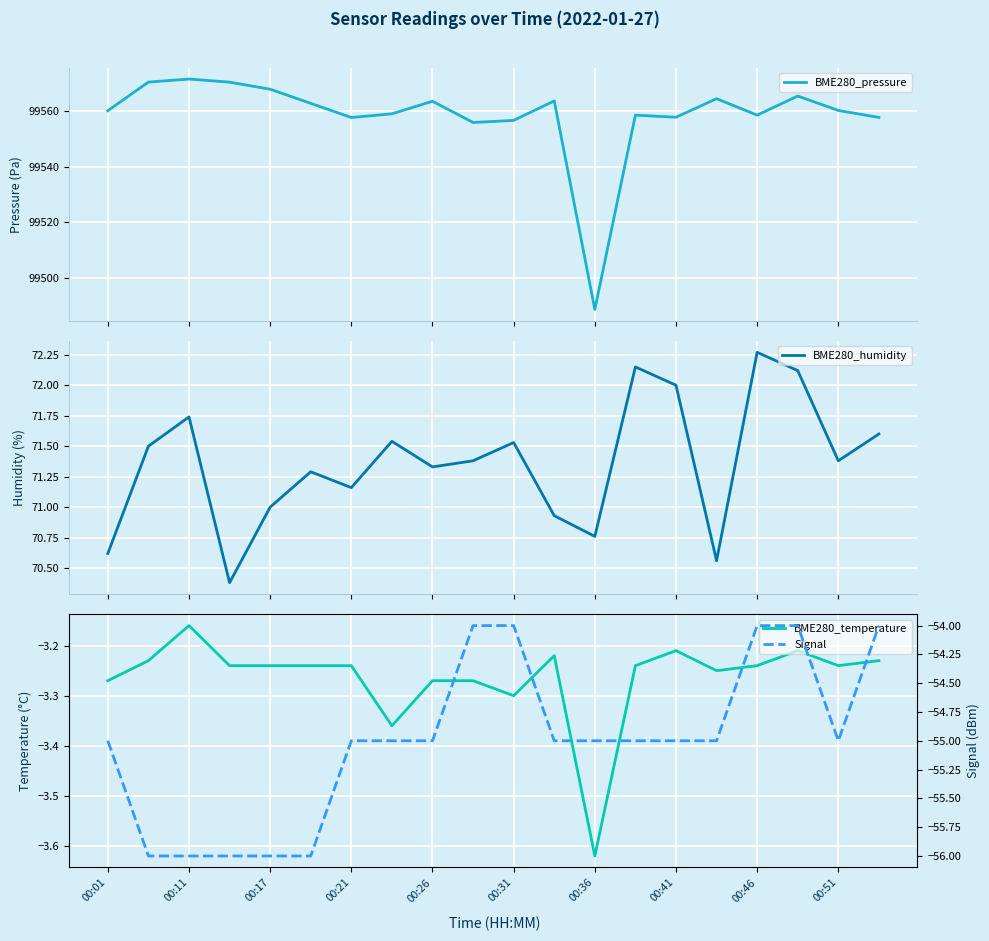

What is the maximum value for BME280_pressure?

99571.3